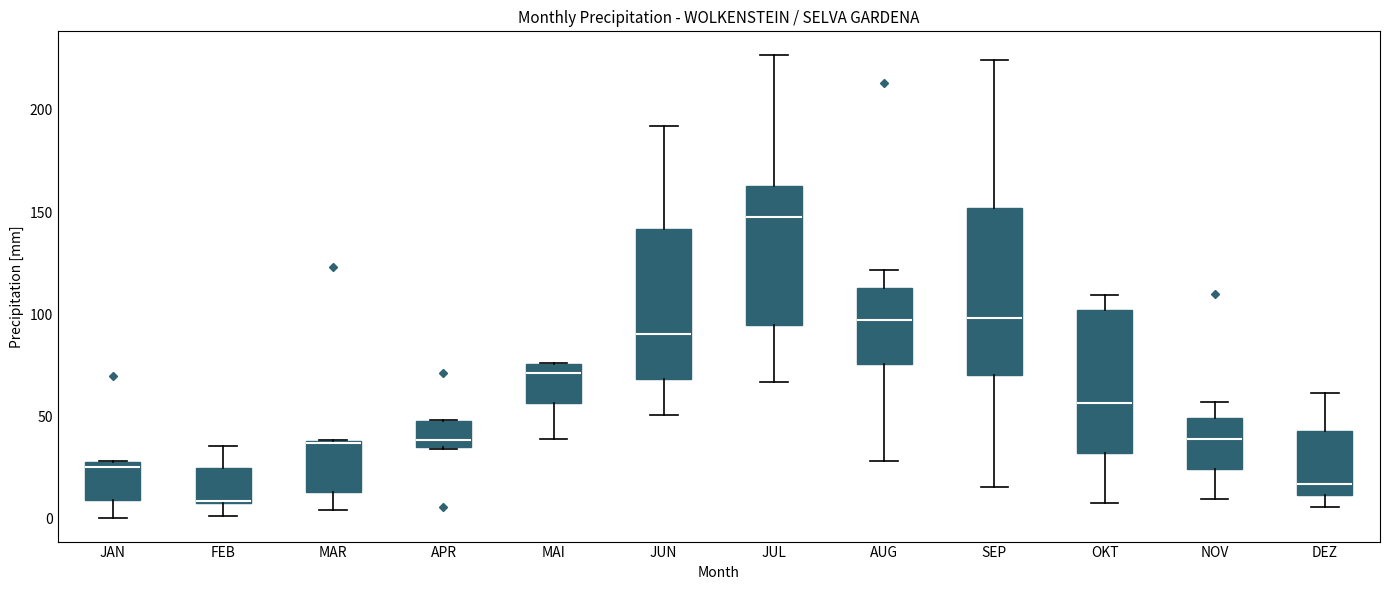

Reading left to right, transcribe this box plot: for each box, give where its median line is, the range the box spans, and where its two whiskers end, as read against the y-axis. The values are not printed on the chart, so give them approximately, as read against the axis.

JAN: median 25, box 10 to 30, whiskers 0 to 30
FEB: median 10 (drawn on the box's lower edge), box 10 to 25, whiskers 0 to 35
MAR: median 35 (drawn on the box's upper edge), box 15 to 40, whiskers 5 to 40
APR: median 40, box 35 to 50, whiskers 35 to 50
MAI: median 70, box 55 to 75, whiskers 40 to 75
JUN: median 90, box 70 to 140, whiskers 50 to 190
JUL: median 150, box 95 to 165, whiskers 65 to 225
AUG: median 95, box 75 to 115, whiskers 30 to 120
SEP: median 100, box 70 to 150, whiskers 15 to 225
OKT: median 55, box 30 to 100, whiskers 5 to 110
NOV: median 40, box 25 to 50, whiskers 10 to 55
DEZ: median 15, box 10 to 45, whiskers 5 to 60